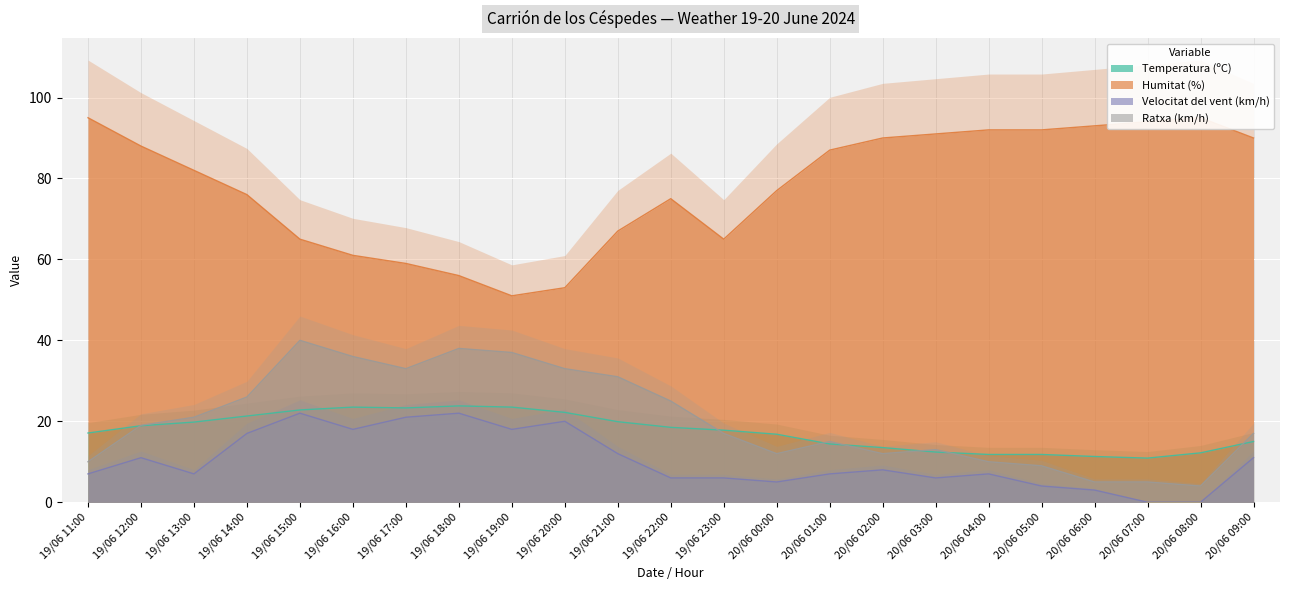

Which series has the largest range (max minus min)?

Humitat (%)